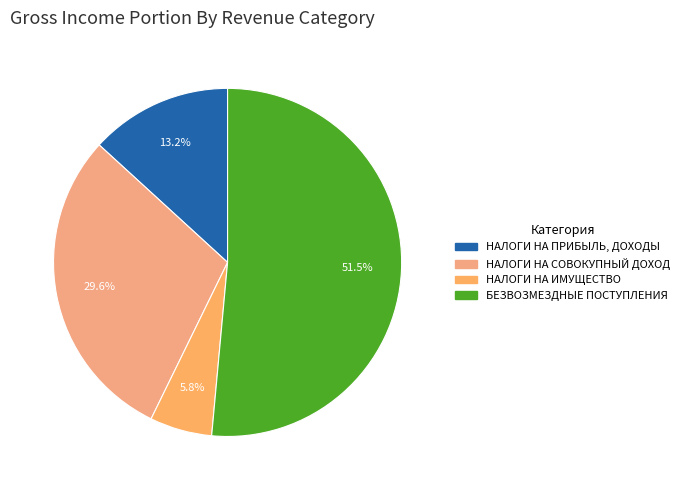

Which category has the smallest portion of the pie?

НАЛОГИ НА ИМУЩЕСТВО